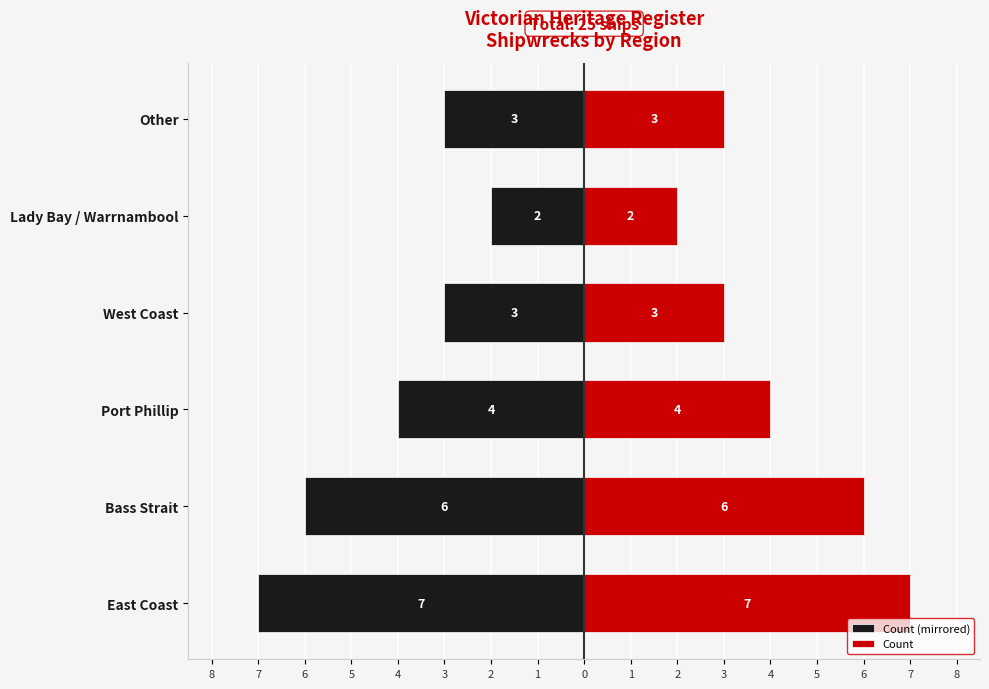

How many bars are there in each group?

2